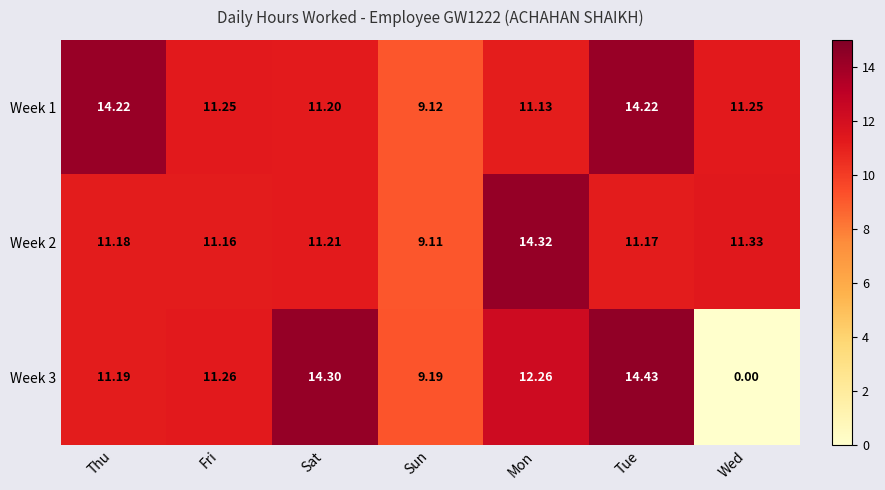

Which label corresponds to the smallest value in the chart?

Wed